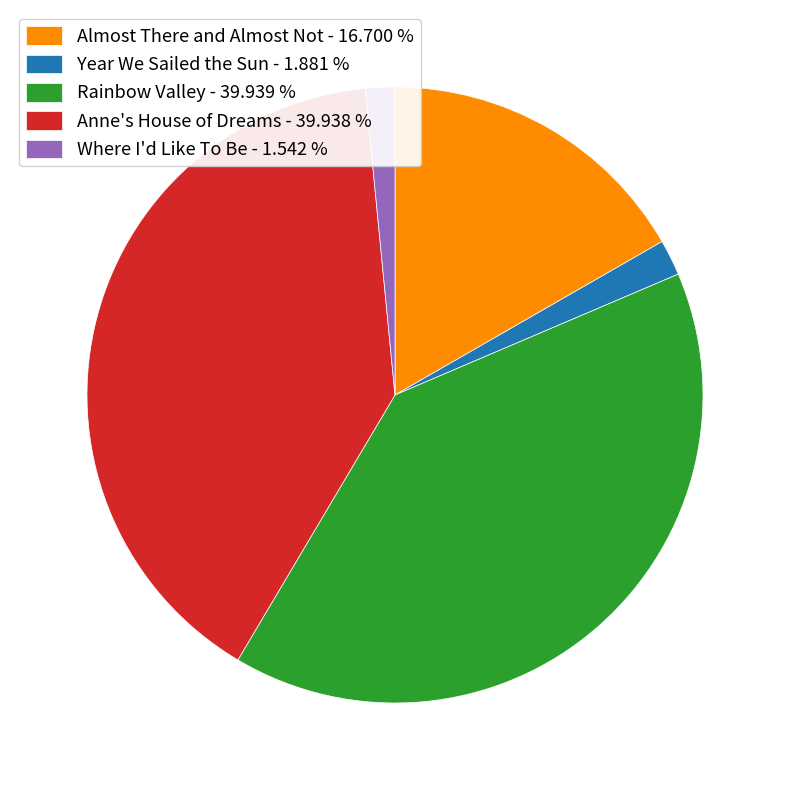

Is there any slice that represents more than half of the pie?

No